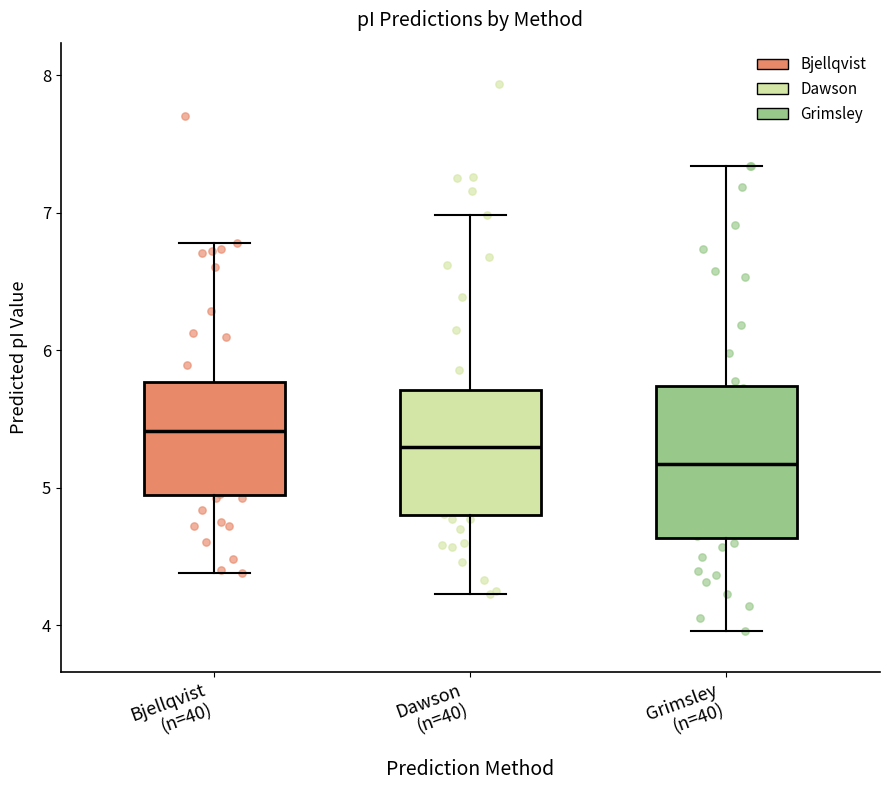

Which box's median line is the lowest?

Grimsley (n=40)